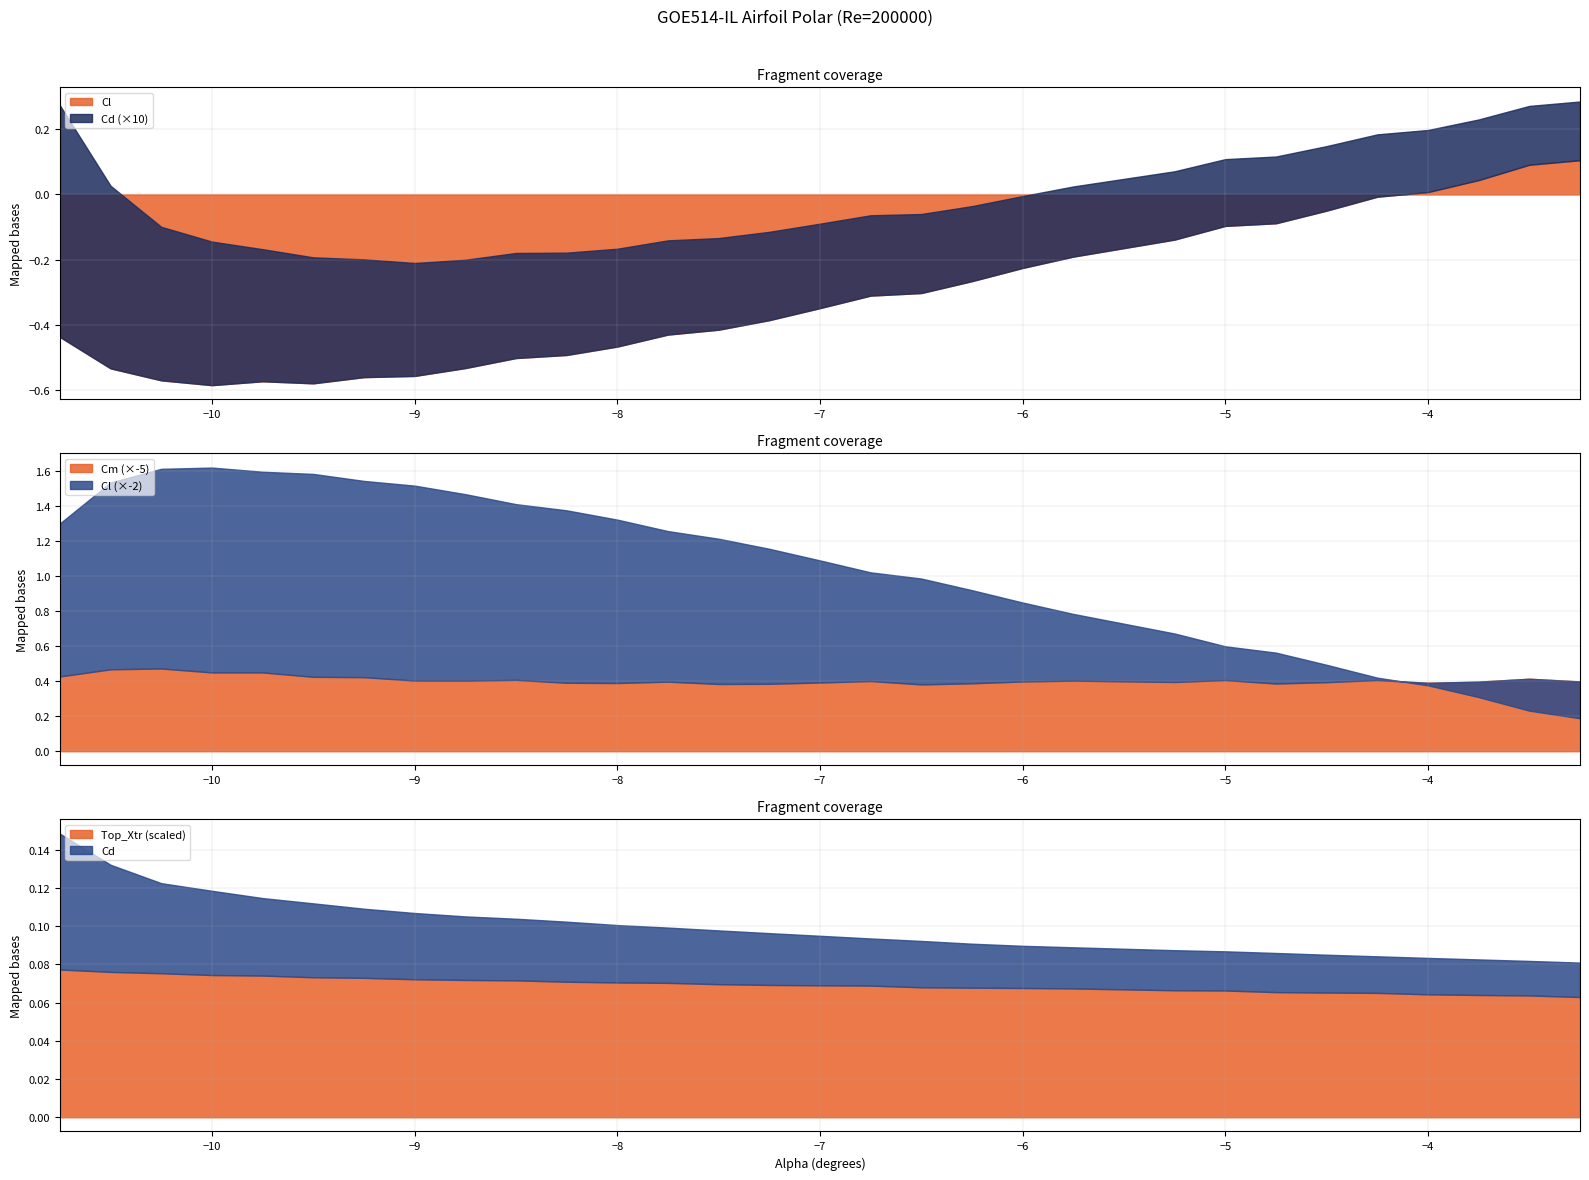

How many times do Cm and Cl cross each other?

1